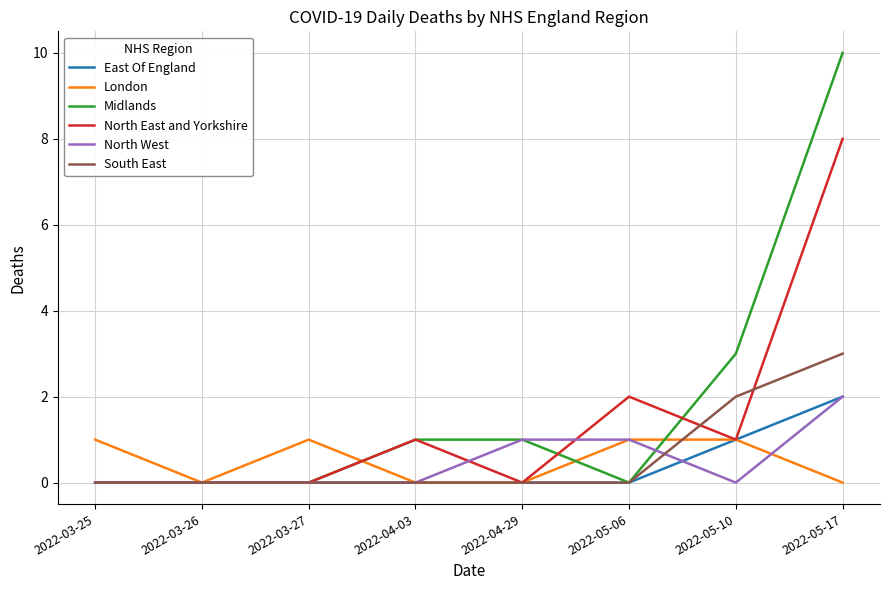

At which label is North East and Yorkshire closest to 4?

2022-05-06